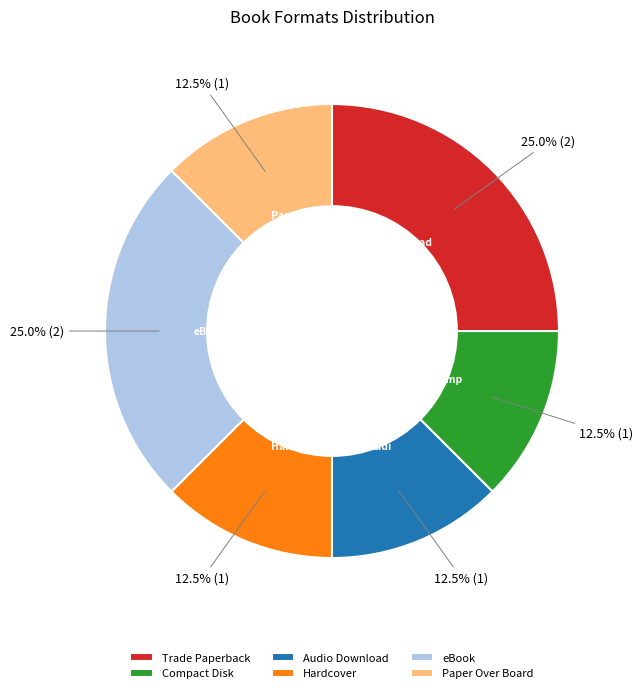

Combined, do Hardcover and Trade Paperback account for over 50%?

No